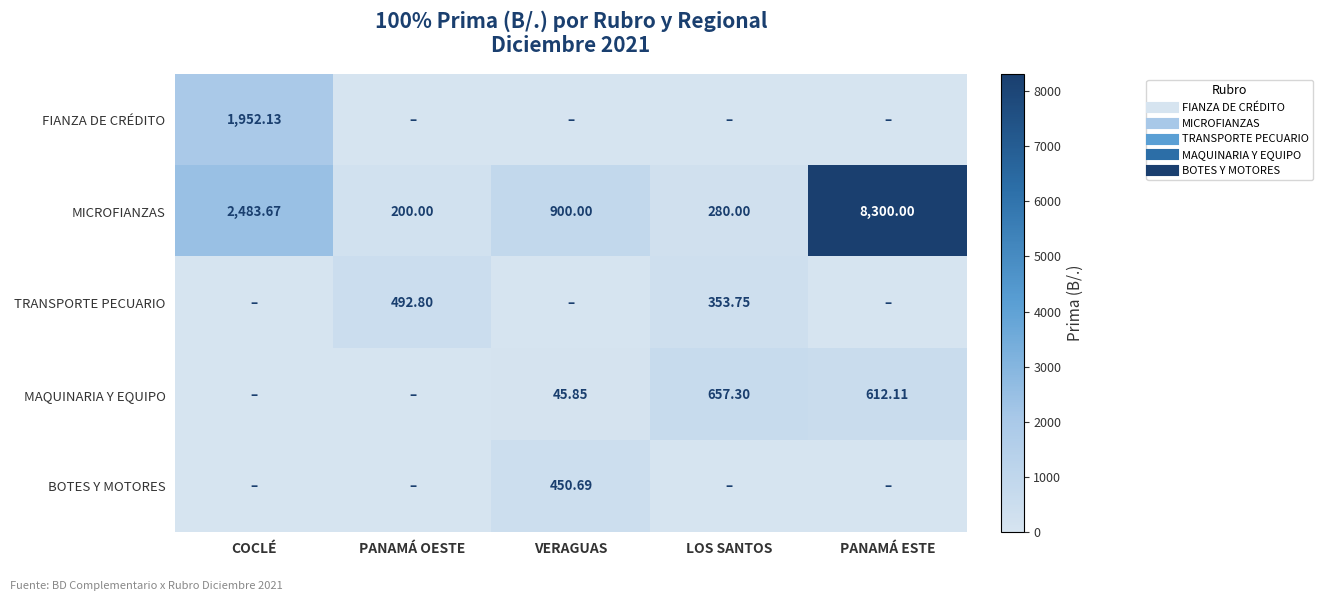

Rank the categories by FIANZA DE CRÉDITO value from lowest to highest.

PANAMÁ OESTE, VERAGUAS, LOS SANTOS, PANAMÁ ESTE, COCLÉ